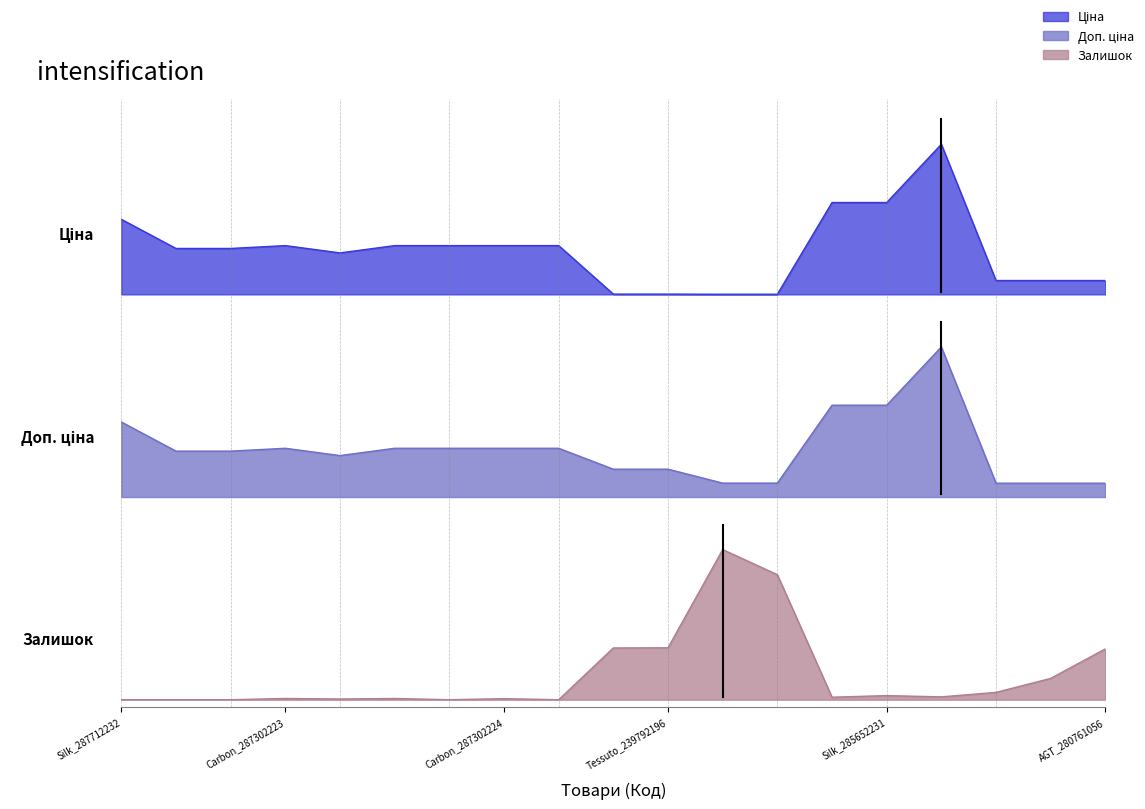

How many times do Залишок and Ціна cross each other?

3